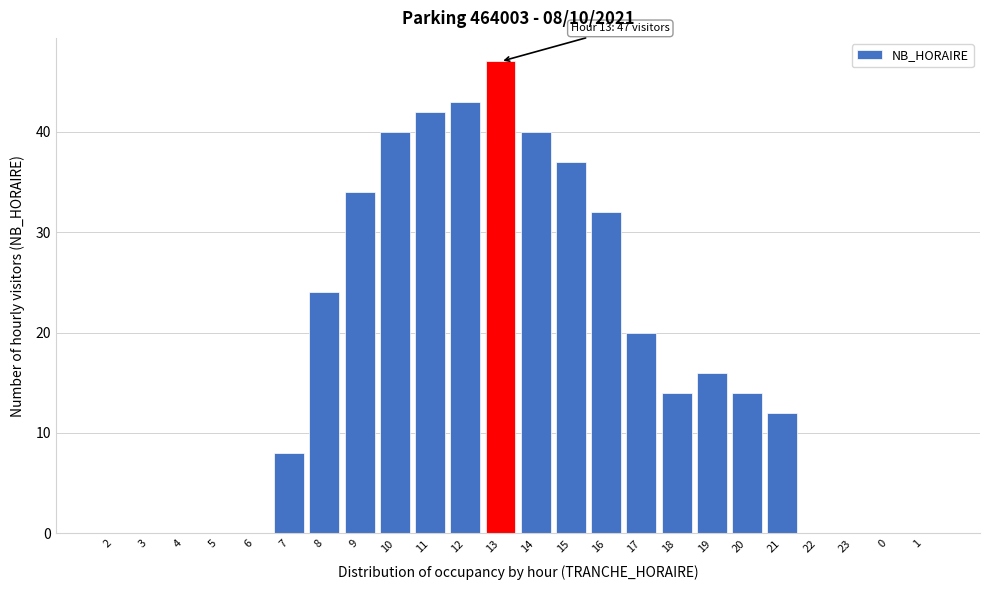

Reading right to left, transcribe all the data shown in this chart.

1=0	0=0	23=0	22=0	21=12	20=14	19=16	18=14	17=20	16=32	15=37	14=40	13=47	12=43	11=42	10=40	9=34	8=24	7=8	6=0	5=0	4=0	3=0	2=0